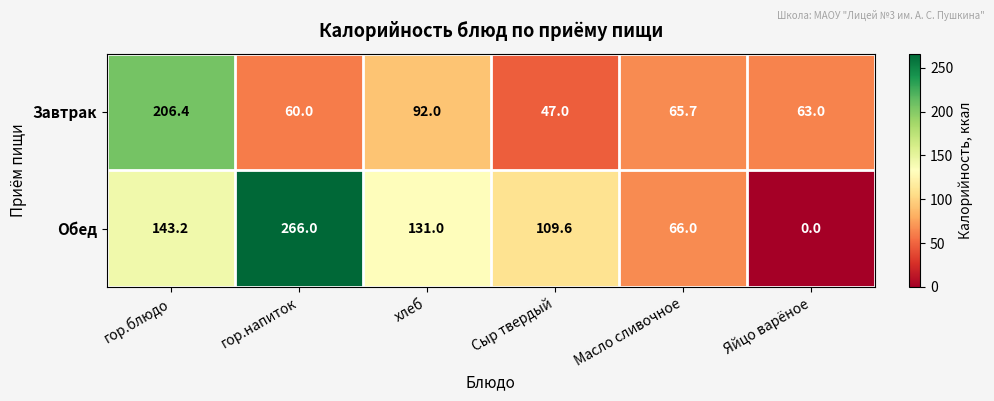

List the series in order of their peak value, highest first.

Обед, Завтрак